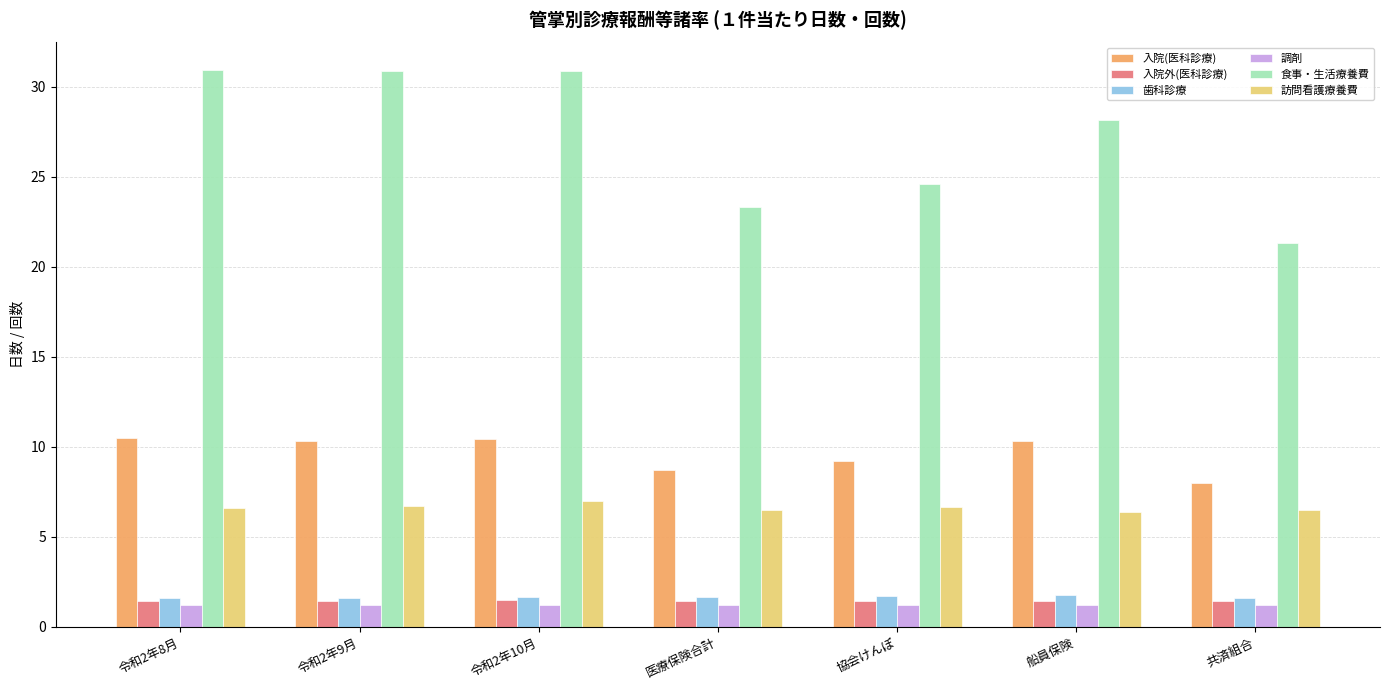

What is the minimum value shown in the chart?

1.2